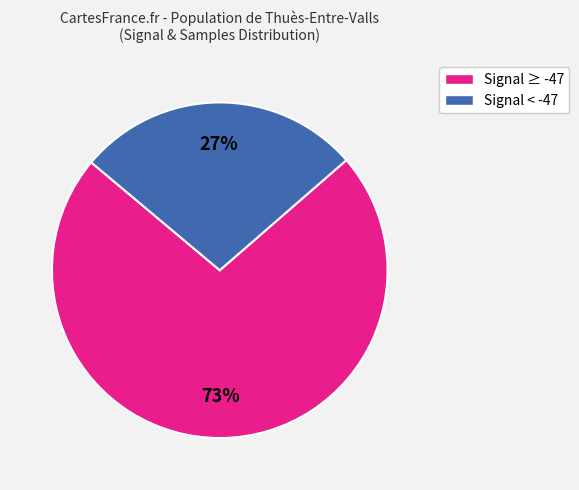

Count the number of slices in the pie.

2